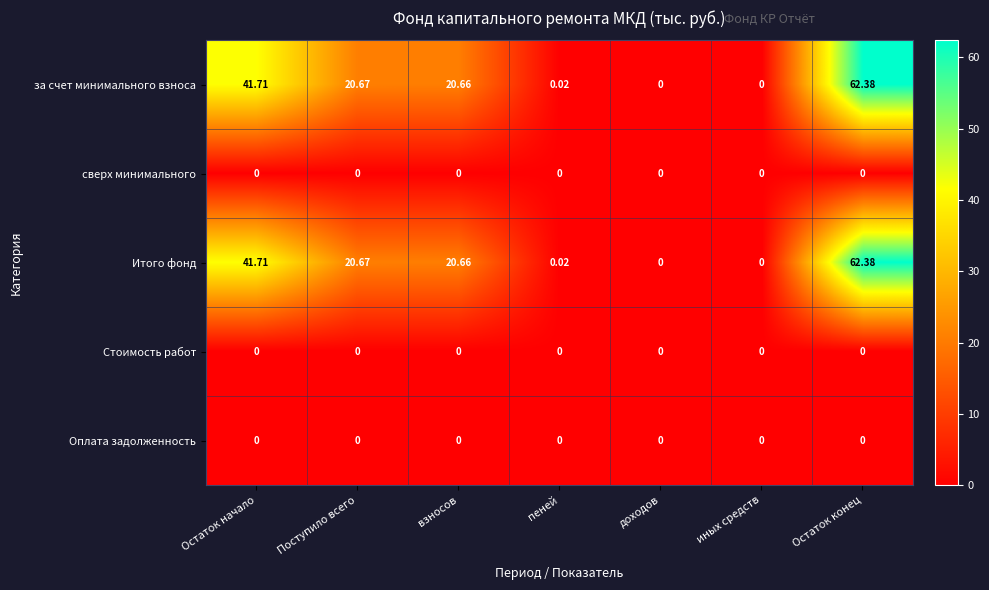

At which category is the sum across all series the highest?

Остаток конец